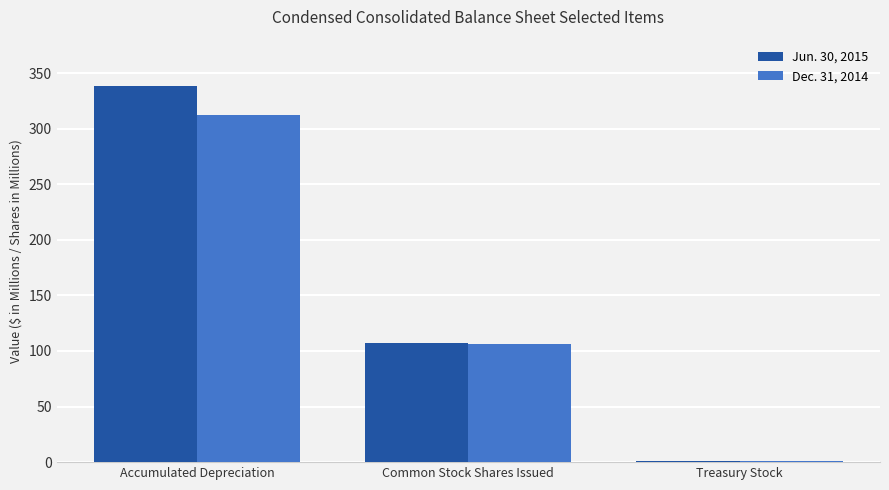

Read the Jun. 30, 2015 value at Common Stock Shares Issued.

107.0